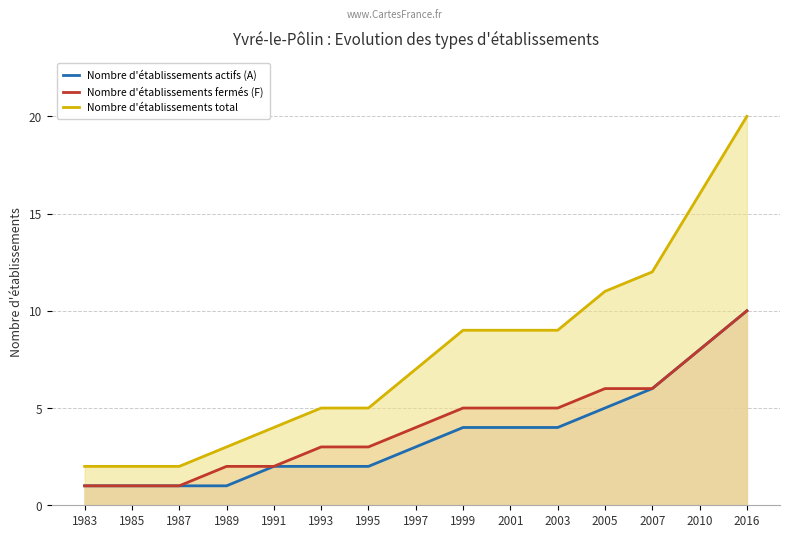

Which category has the highest value across all series?

2016